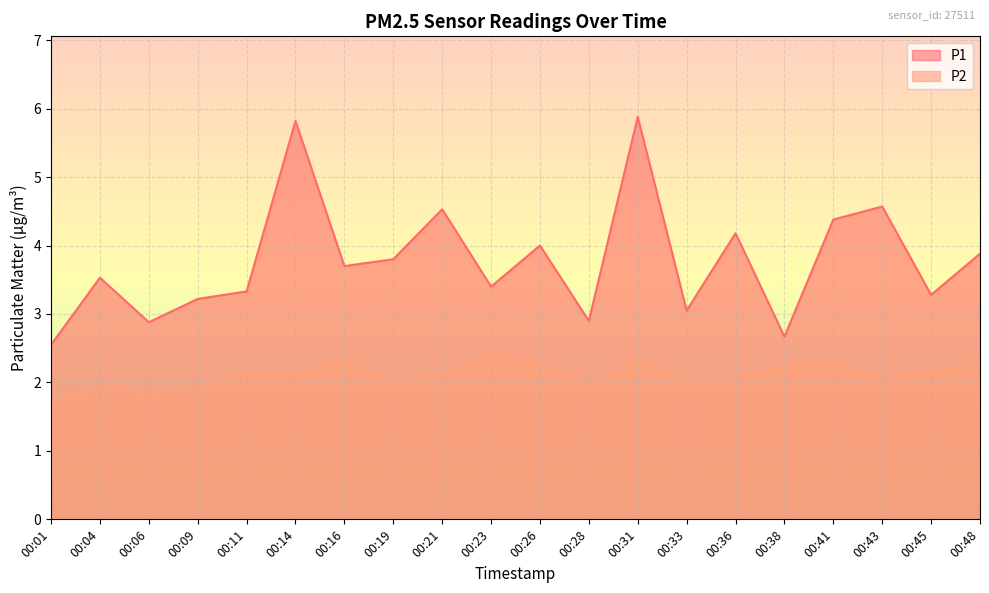

At which category does P1 reach its first local peak?

00:04